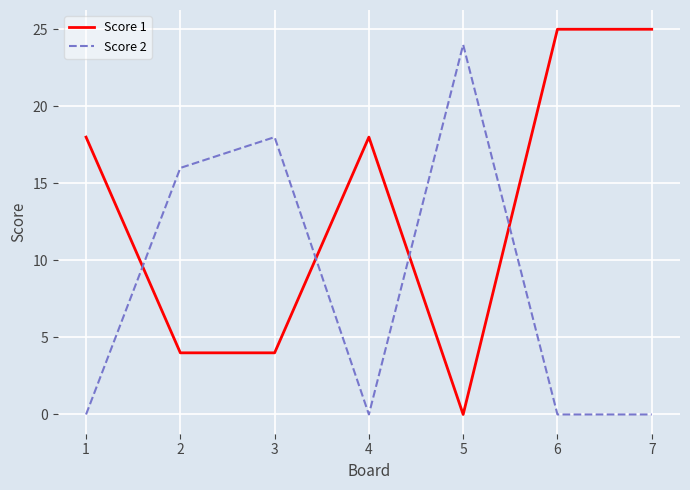

Is it true that Score 1 equals 25 at 6?

True